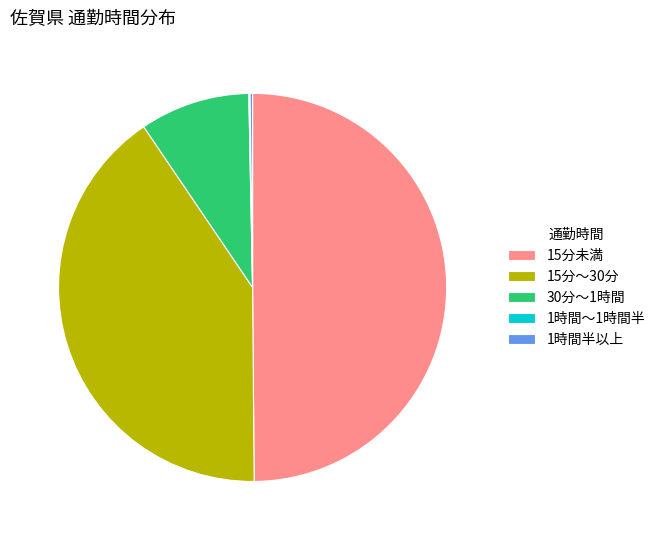

Is 15分～30分 the majority of the pie?

No